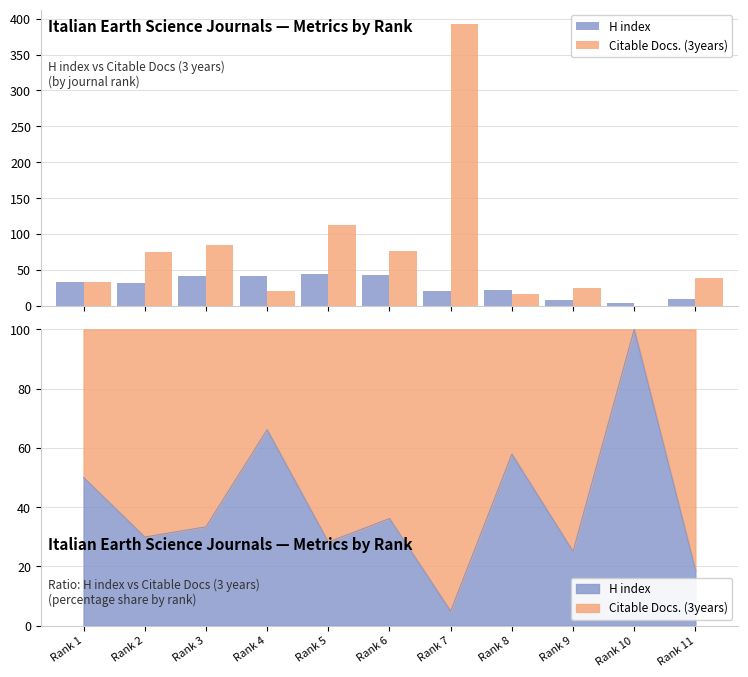

How many groups of bars are there?

11